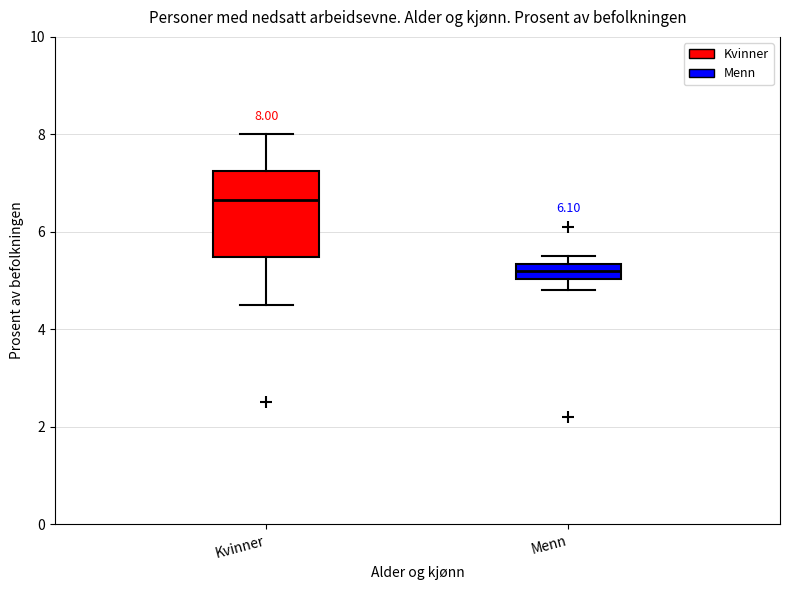

Which box's median line is the highest?

Kvinner